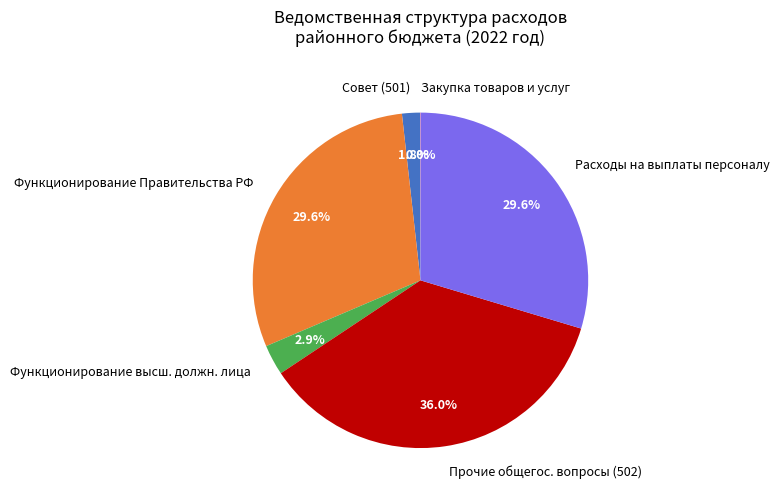

Does any single category account for the majority?

No